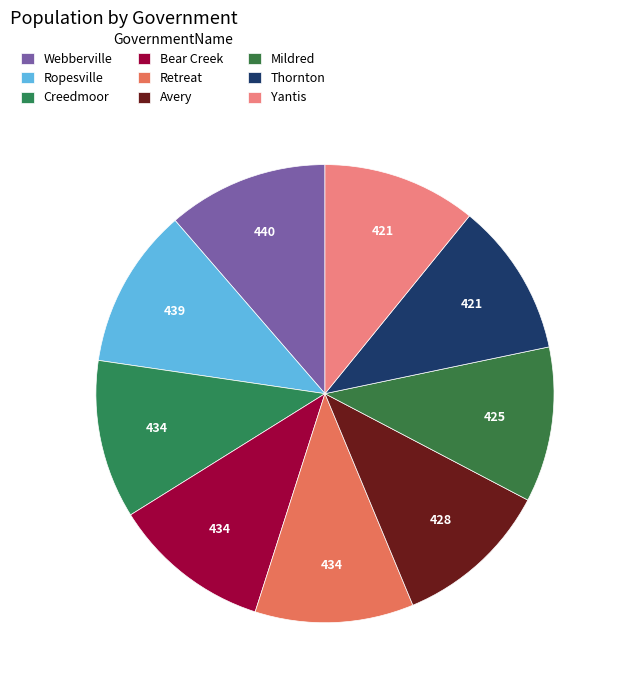

How many segments does this pie chart have?

9